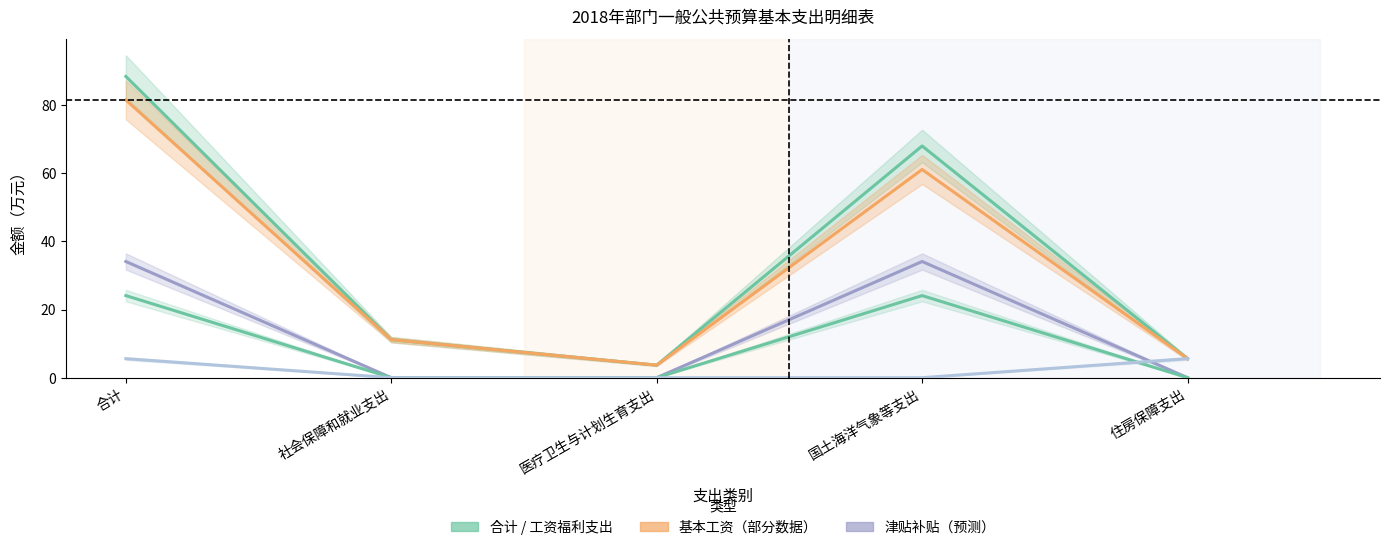

The value of 基本工资 at 国土海洋气象等支出 is 34.1. True or false?

True